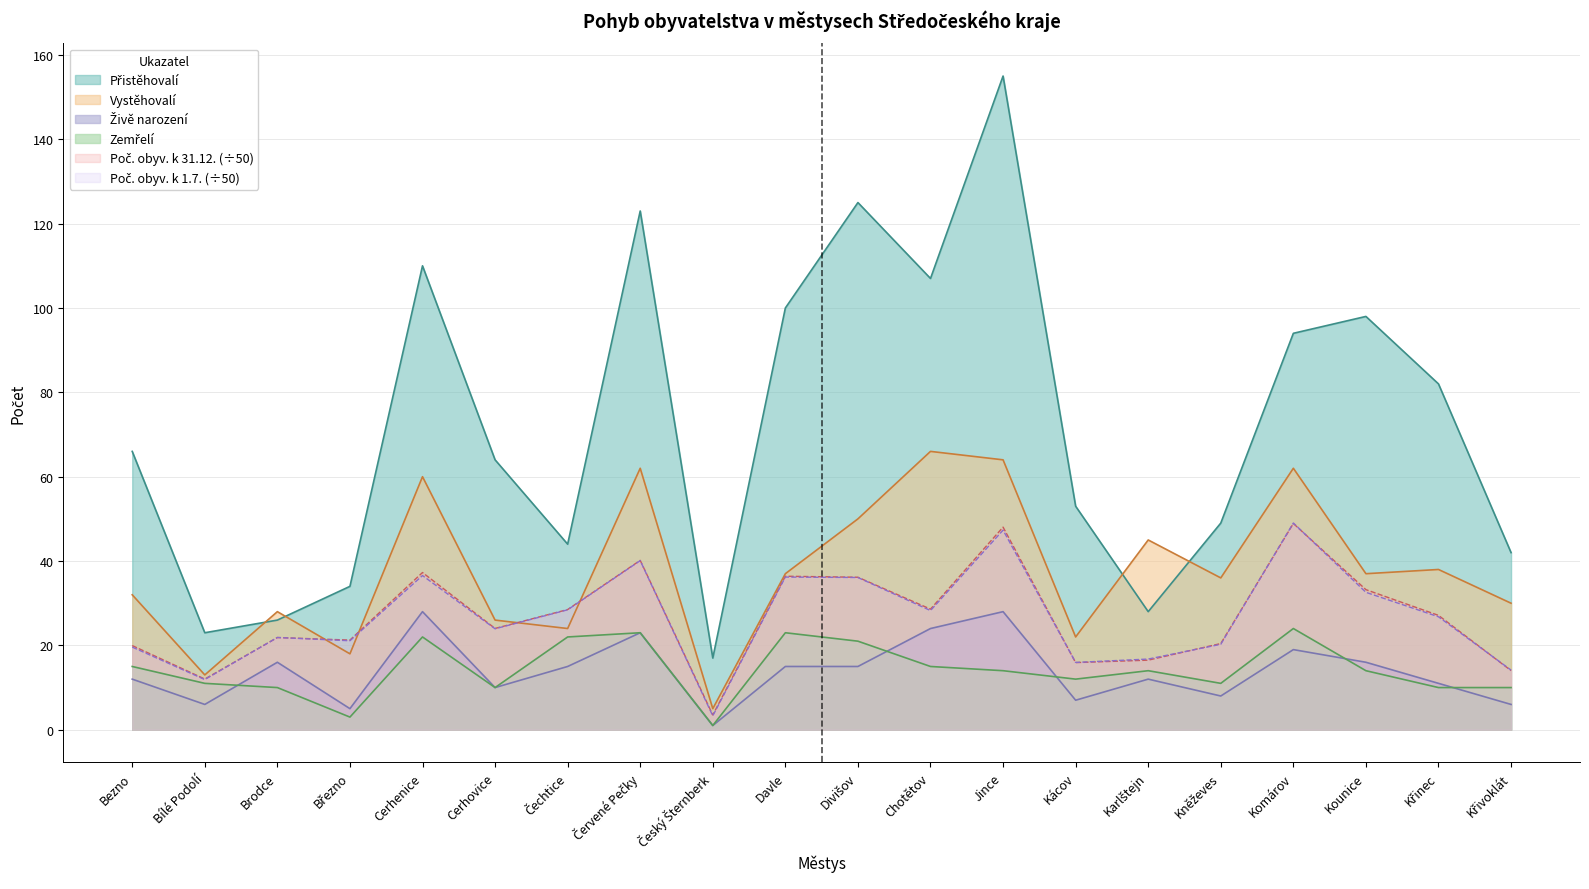

Reading left to right, extract all data points from this chart.

Počet obyvatel k 31.12.: 20.0	12.0	21.9	21.3	37.3	24.0	28.5	40.2	3.5	36.4	36.2	28.6	48.0	15.9	16.5	20.4	48.9	33.2	27.1	14.0
Počet obyvatel k 1.7.: 19.6	11.9	21.9	21.1	36.6	23.9	28.4	40.1	3.3	36.2	36.1	28.3	47.3	16.0	16.8	20.3	49.0	32.6	26.8	14.1
Přistěhovalí: 66.0	23.0	26.0	34.0	110.0	64.0	44.0	123.0	17.0	100.0	125.0	107.0	155.0	53.0	28.0	49.0	94.0	98.0	82.0	42.0
Vystěhovalí: 32.0	13.0	28.0	18.0	60.0	26.0	24.0	62.0	5.0	37.0	50.0	66.0	64.0	22.0	45.0	36.0	62.0	37.0	38.0	30.0
Živě narození: 12.0	6.0	16.0	5.0	28.0	10.0	15.0	23.0	1.0	15.0	15.0	24.0	28.0	7.0	12.0	8.0	19.0	16.0	11.0	6.0
Zemřelí: 15.0	11.0	10.0	3.0	22.0	10.0	22.0	23.0	1.0	23.0	21.0	15.0	14.0	12.0	14.0	11.0	24.0	14.0	10.0	10.0